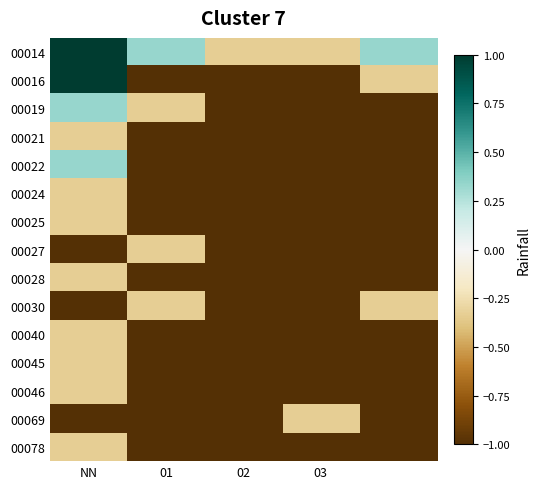

Which label corresponds to the smallest value in the chart?

01